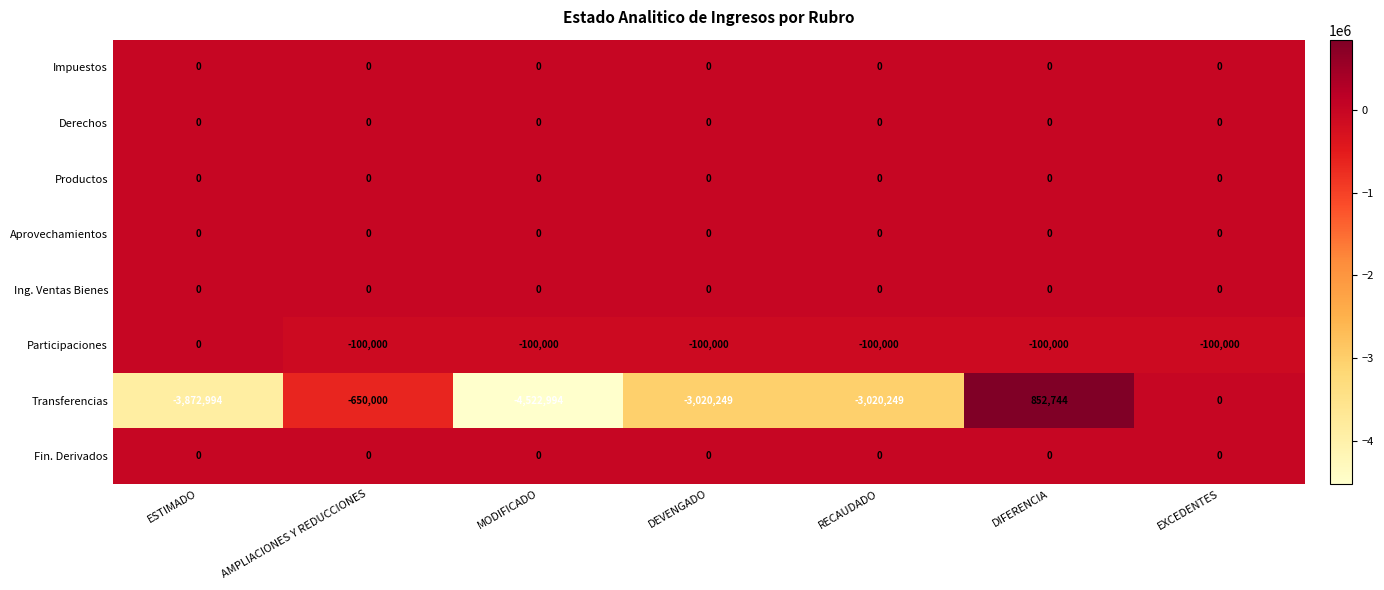

At which category is the sum across all series the highest?

DIFERENCIA